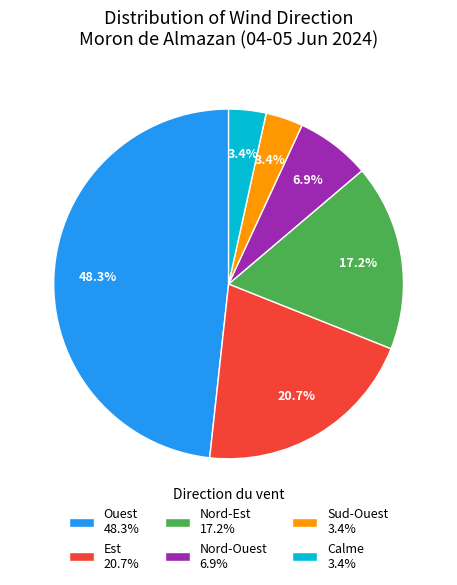

Is there a majority slice in this chart?

No